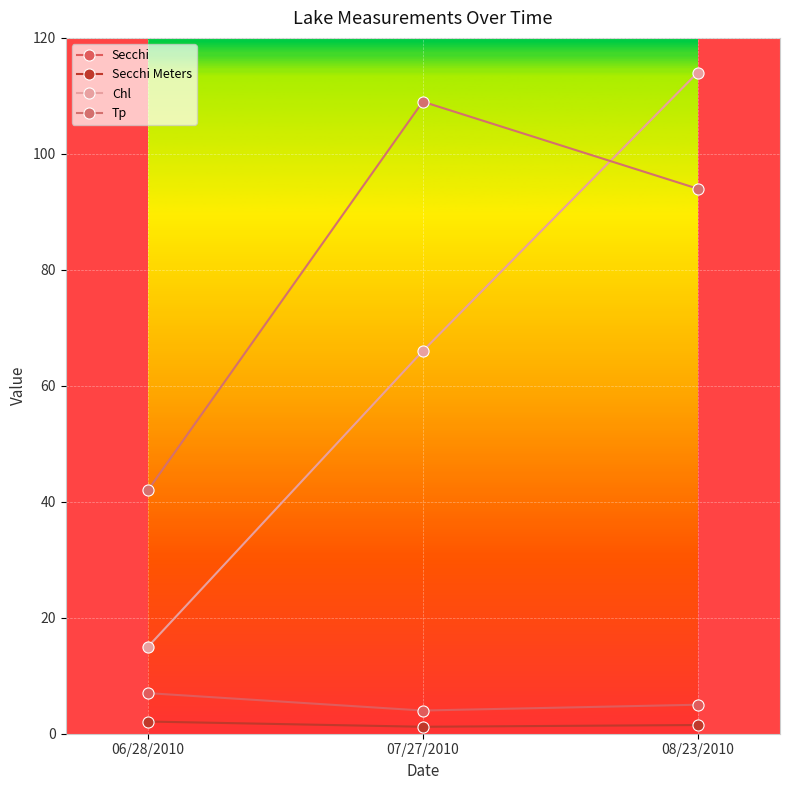

What is the average value of the Secchi series?

5.3